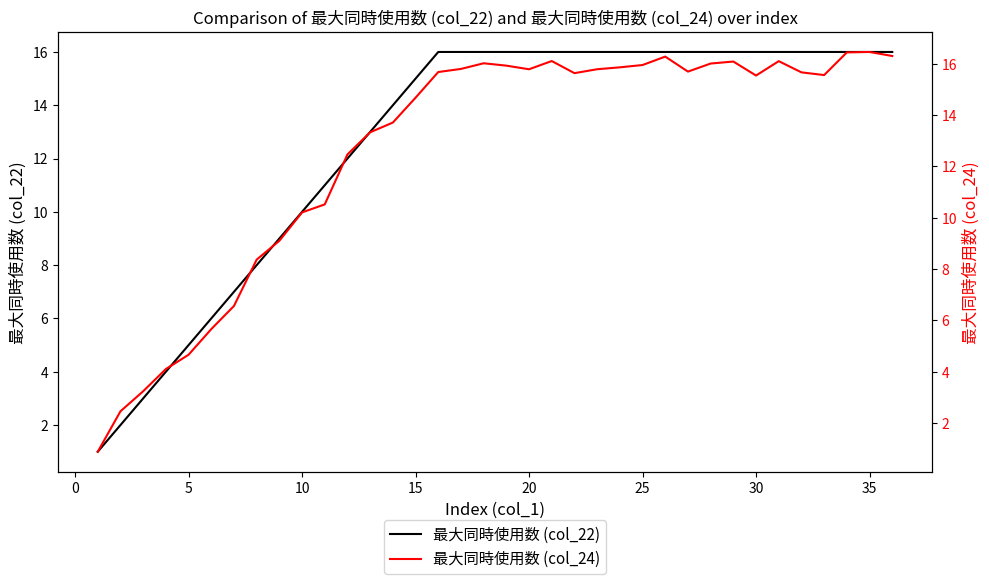

The value of 最大同時使用数 (col_22) at 20 is 16. True or false?

True